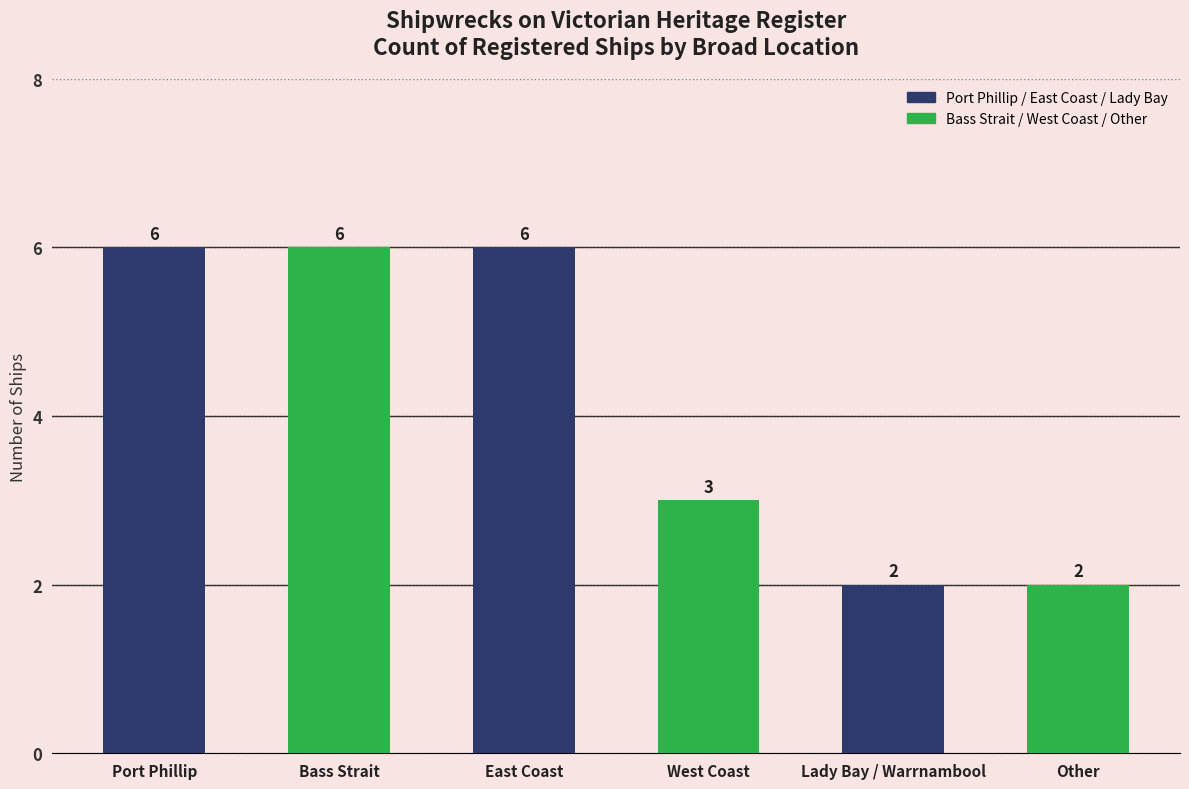

Does the chart contain any negative values?

No